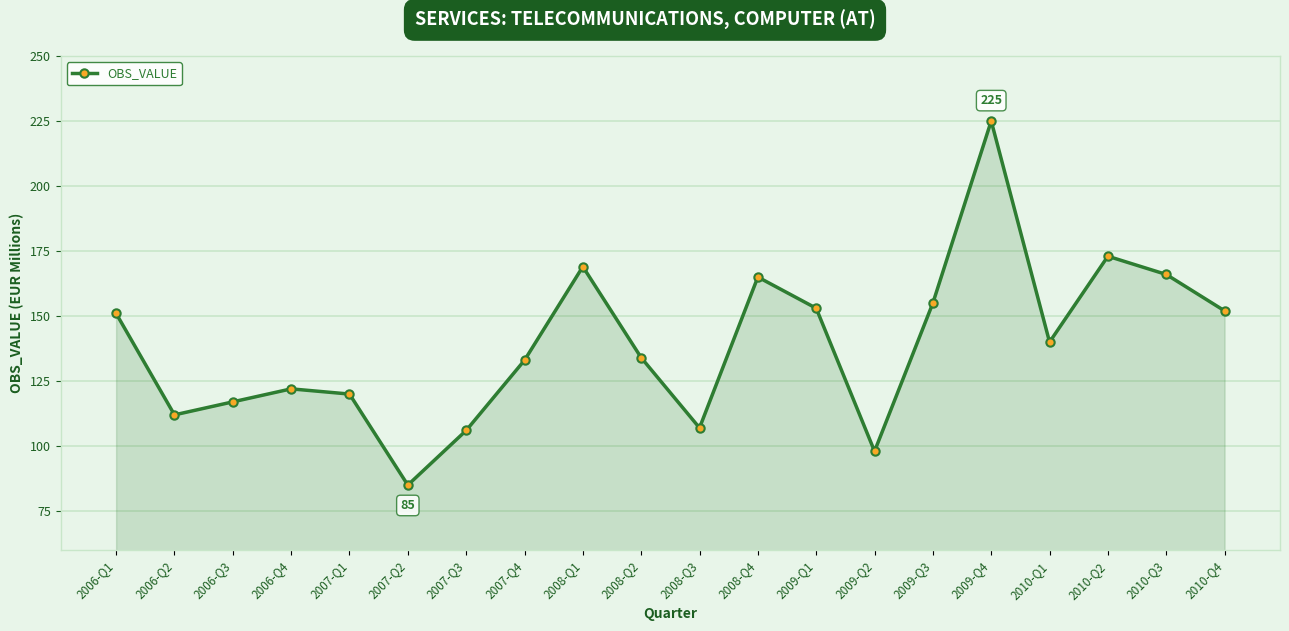

At which label does the data first exceed 140?

2006-Q1